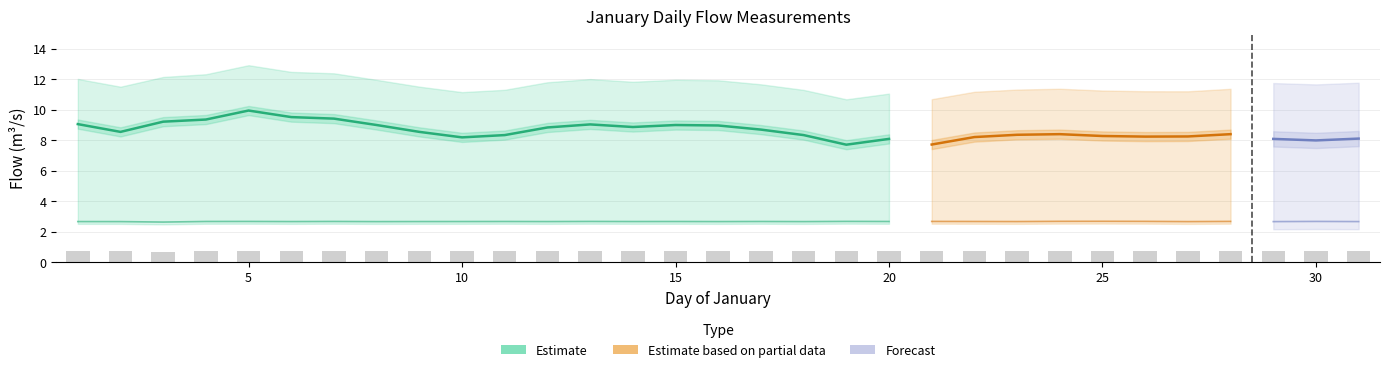

What is the sum of all flow/discharge through turbine m³/s values?

266.8